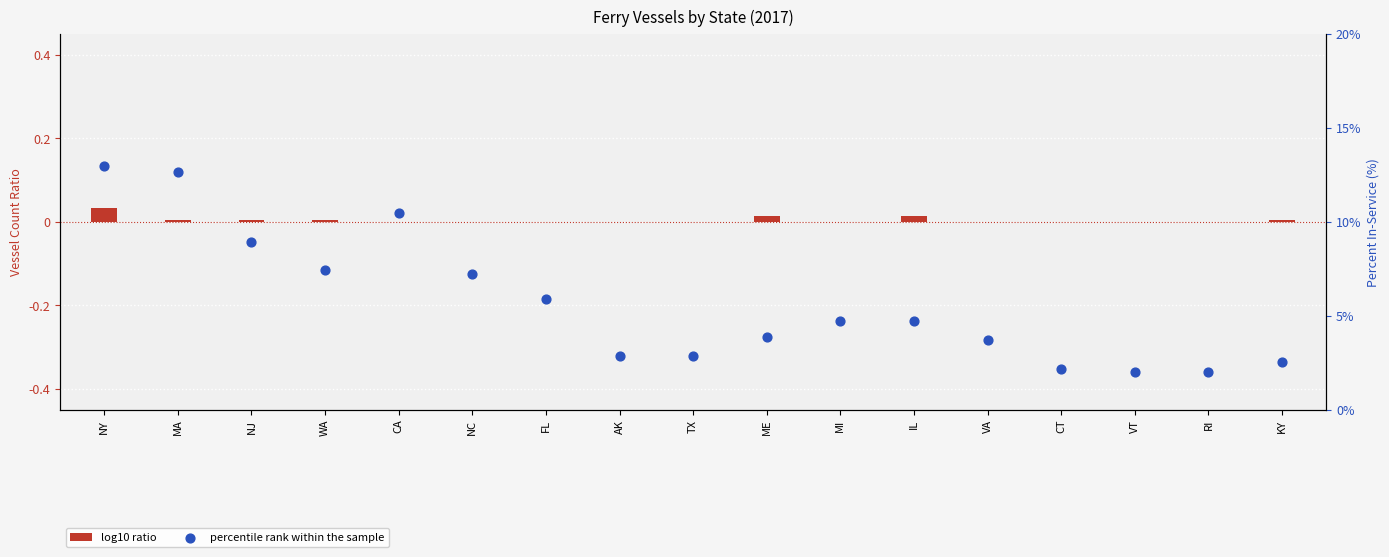

Which series reaches the minimum Y coordinate?

log10 ratio